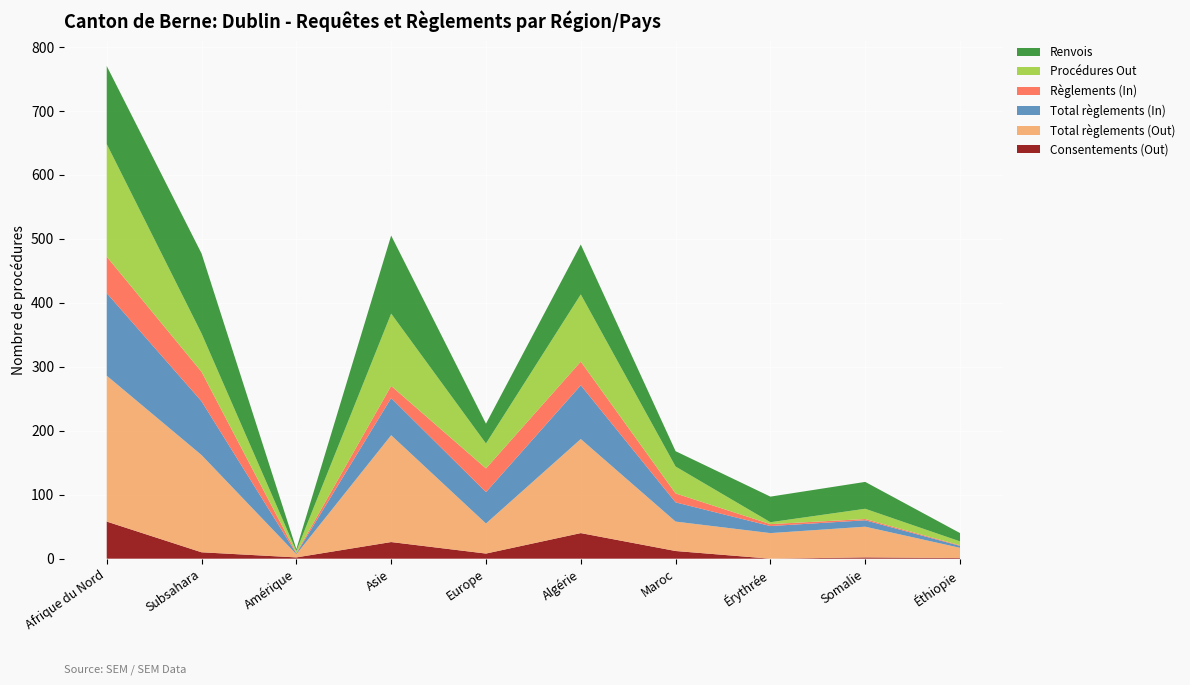

Reading right to left, list all the values displayed in this chart.

Consentements (Out): Éthiopie=1	Somalie=2	Érythrée=0	Maroc=12	Algérie=40	Europe=8	Asie=26	Amérique=2	Subsahara=10	Afrique du Nord=58
Total règlements (Out): Éthiopie=16	Somalie=48	Érythrée=40	Maroc=46	Algérie=147	Europe=47	Asie=167	Amérique=5	Subsahara=152	Afrique du Nord=228
Total règlements (In): Éthiopie=3	Somalie=10	Érythrée=11	Maroc=30	Algérie=84	Europe=49	Asie=58	Amérique=1	Subsahara=84	Afrique du Nord=129
Règlements (In): Éthiopie=1	Somalie=2	Érythrée=3	Maroc=14	Algérie=37	Europe=37	Asie=19	Amérique=1	Subsahara=46	Afrique du Nord=57
Procédures Out: Éthiopie=6	Somalie=16	Érythrée=3	Maroc=42	Algérie=105	Europe=39	Asie=113	Amérique=3	Subsahara=60	Afrique du Nord=176
Renvois: Éthiopie=13	Somalie=42	Érythrée=40	Maroc=24	Algérie=78	Europe=31	Asie=122	Amérique=3	Subsahara=125	Afrique du Nord=122